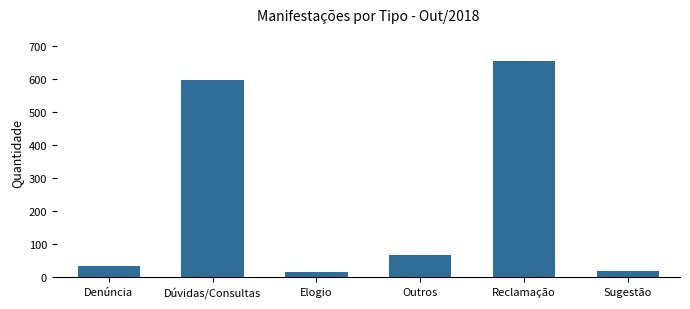

Reading left to right, transcribe all the data shown in this chart.

Denúncia=34	Dúvidas/Consultas=595	Elogio=15	Outros=66	Reclamação=654	Sugestão=19